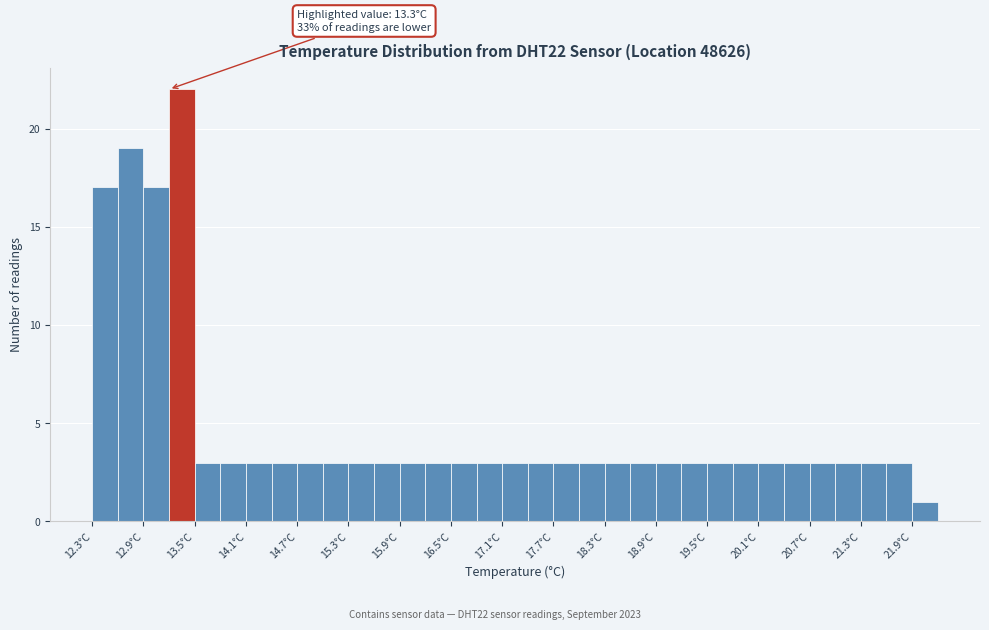

Around what value on the x-axis is the tallest bar? Give the approximate position of its centre, as read against the axis.

13.4